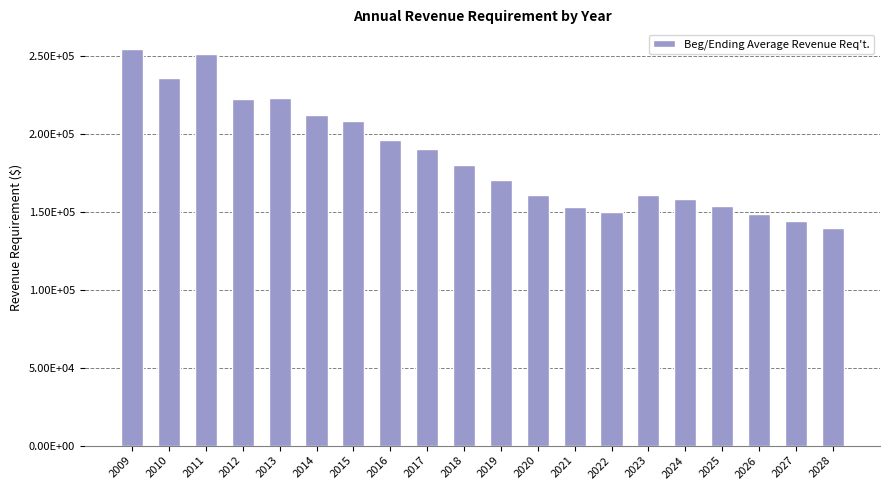

What is the value of the 17th bar from the left?

153504.0